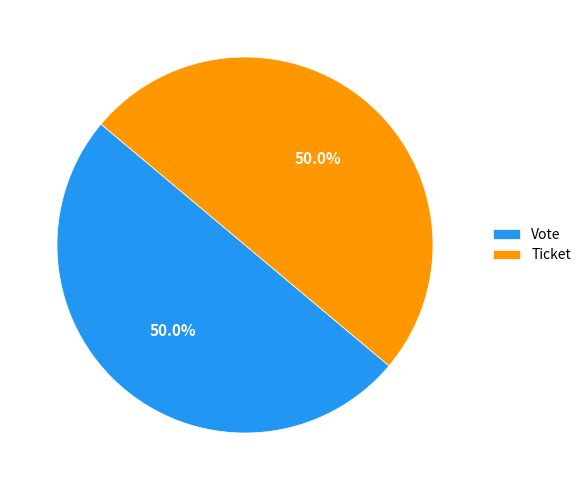

To the nearest percent, what is the difference between the largest and smallest slice percentages?

0%